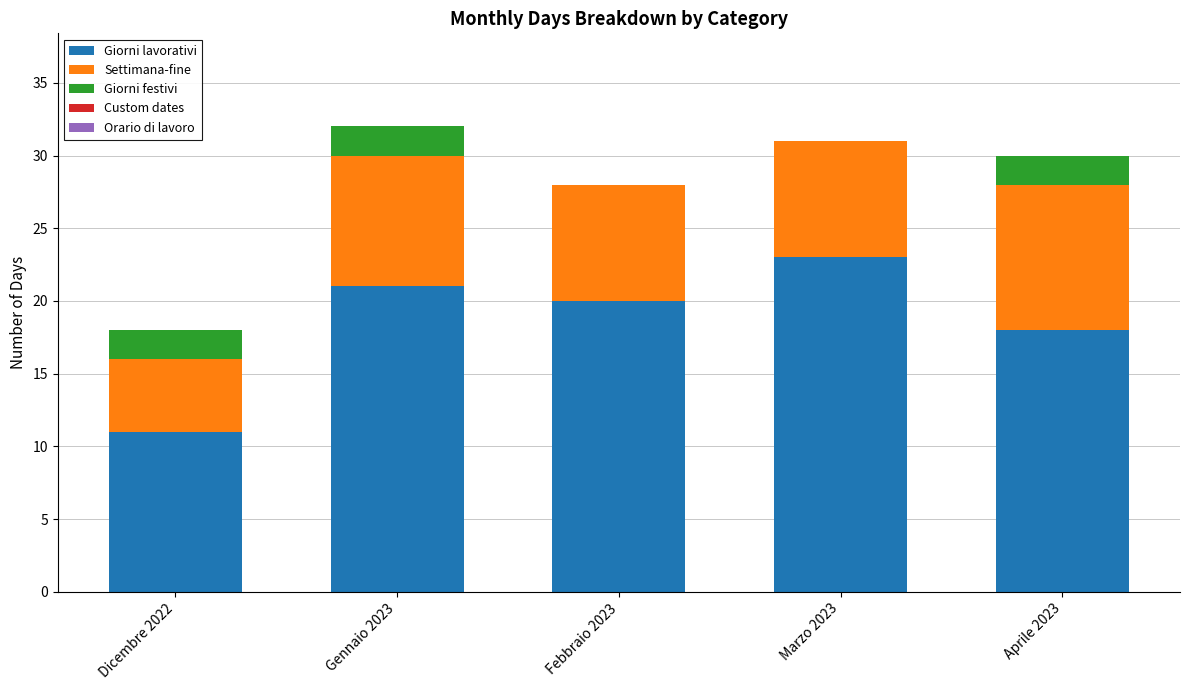

At which label is Giorni lavorativi closest to 17?

Aprile 2023